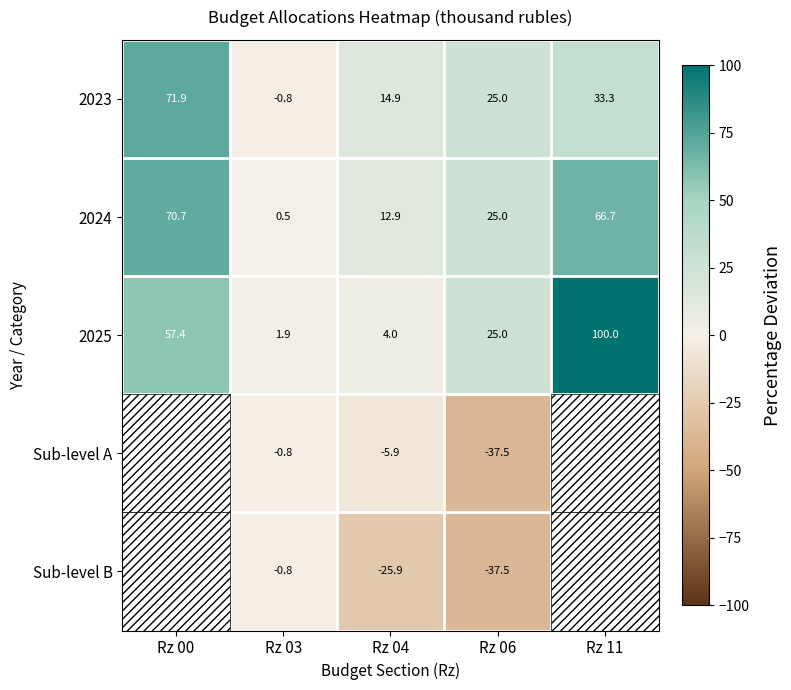

What is the spread (max minus min) of values at Rz 06?

62.5